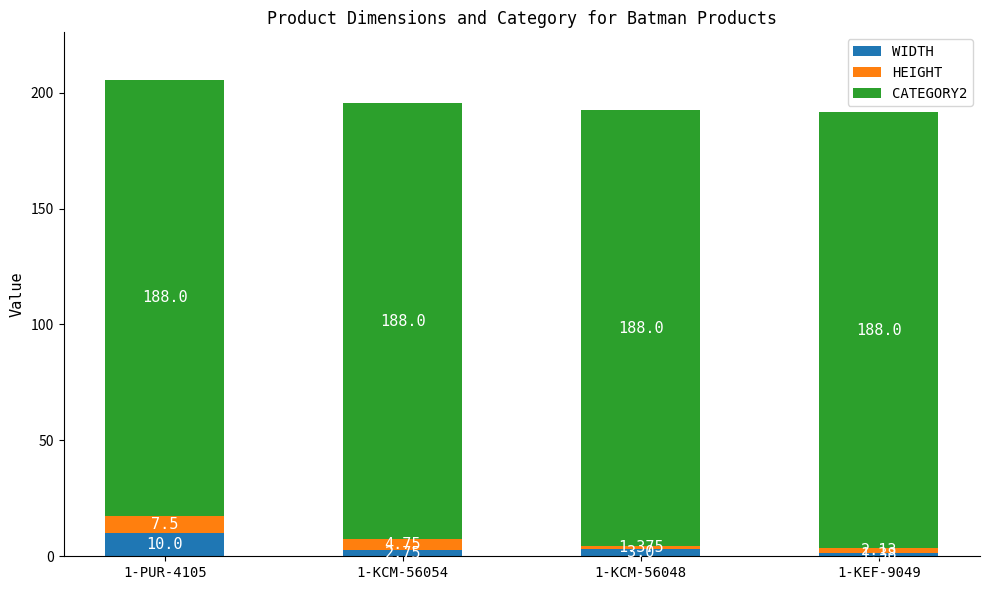

Is it true that CATEGORY2 equals 188.0 at 1-KCM-56054?

True